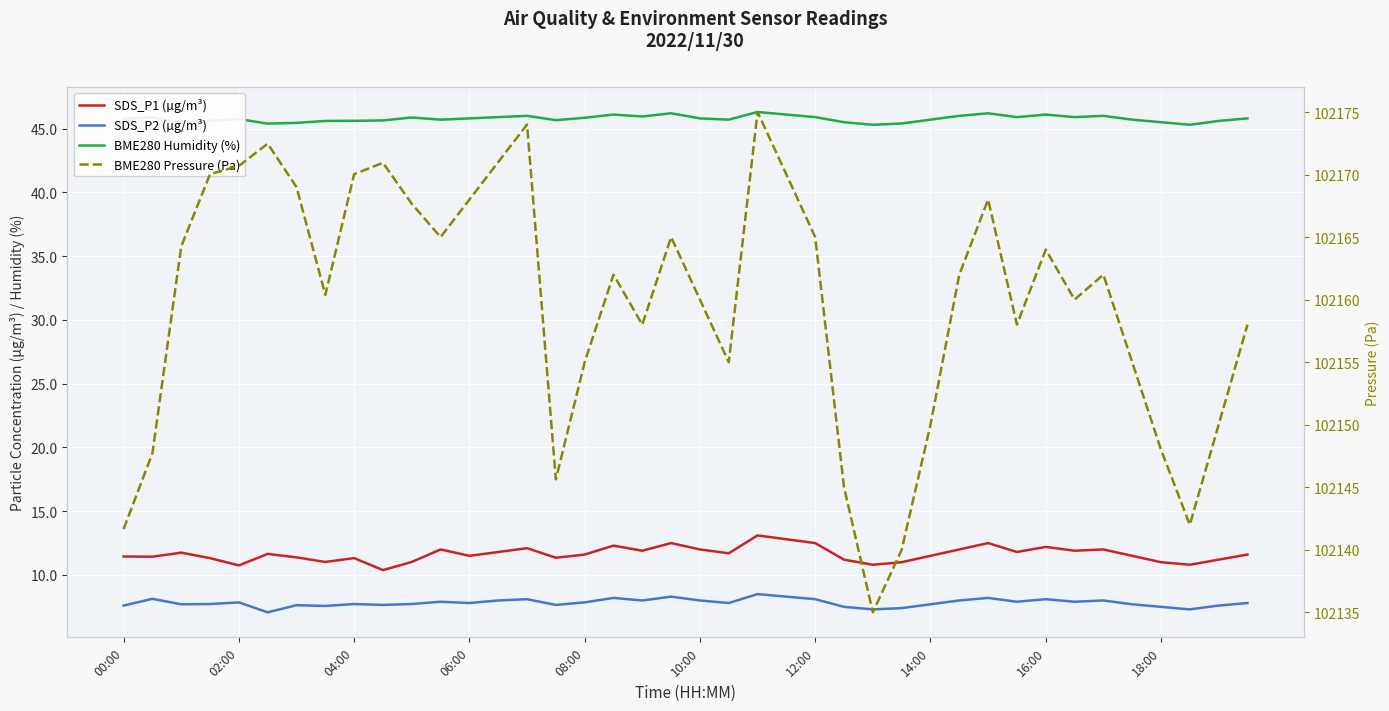

The value of SDS_P1 (µg/m³) at 14:00 is 19.9. True or false?

False